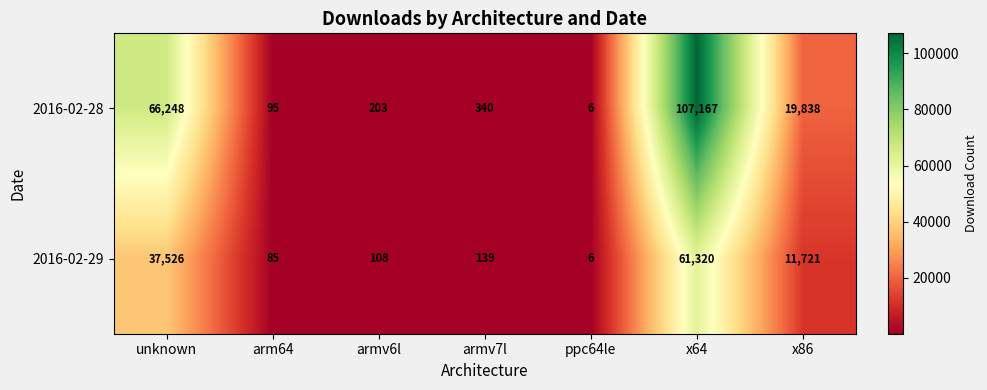

Between unknown and x64, which series saw the biggest shift?

2016-02-28